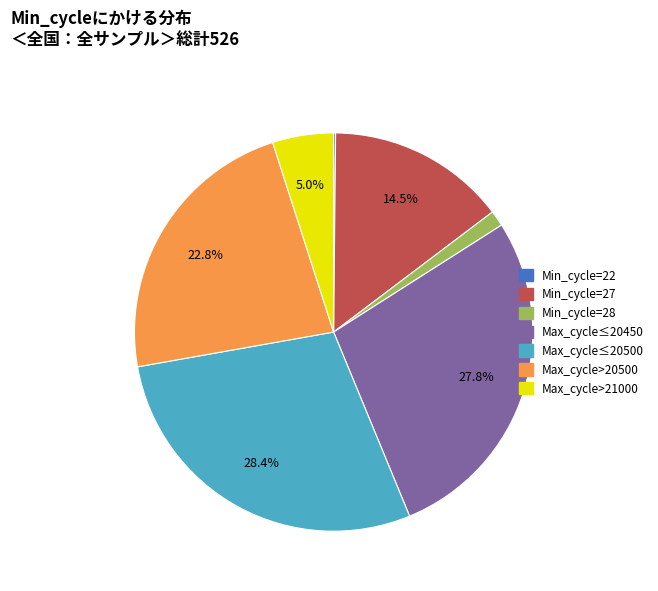

Does any single category account for the majority?

No